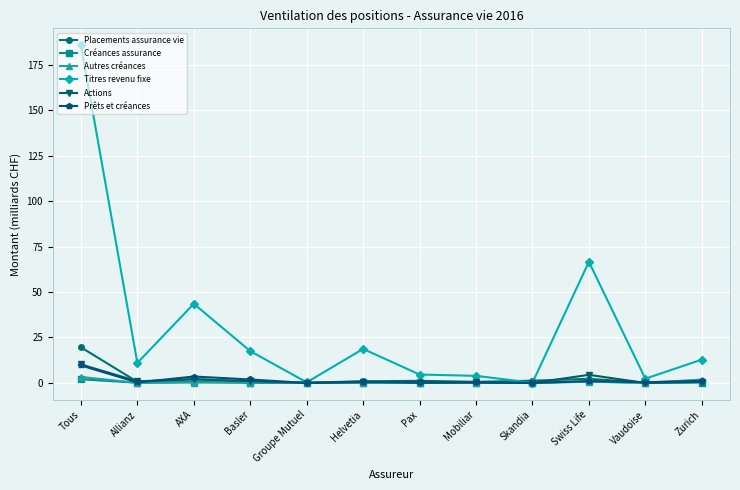

Which series has the largest range (max minus min)?

Titres revenu fixe